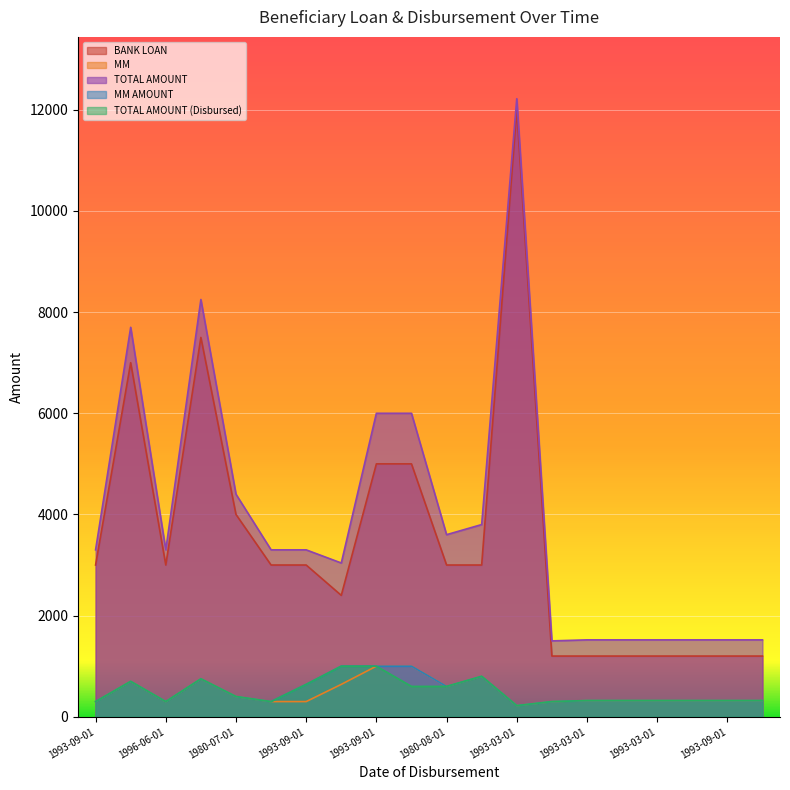

Which series has the largest range (max minus min)?

BANK LOAN